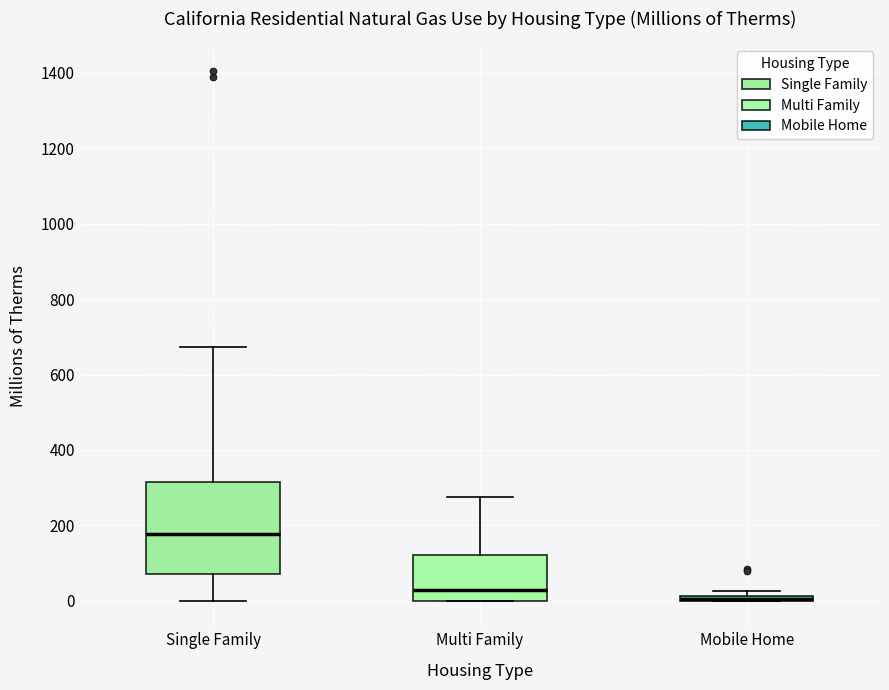

Comparing the boxes themselves (not the whiskers), which one is the tallest?

Single Family